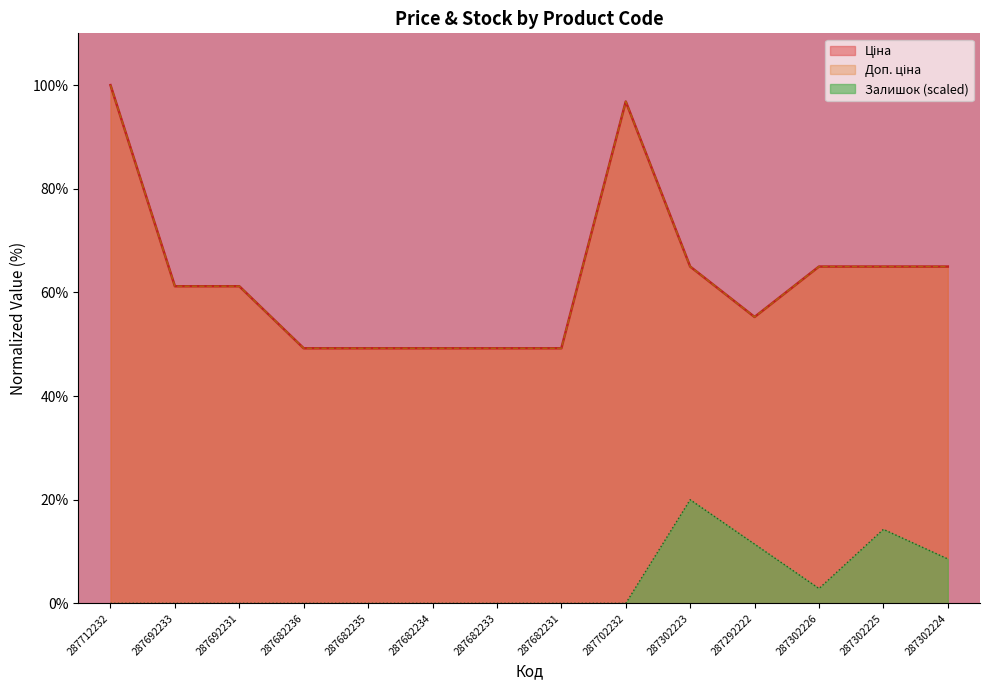

True or false: Доп. ціна has more than 2 points higher than both neighbors.

False